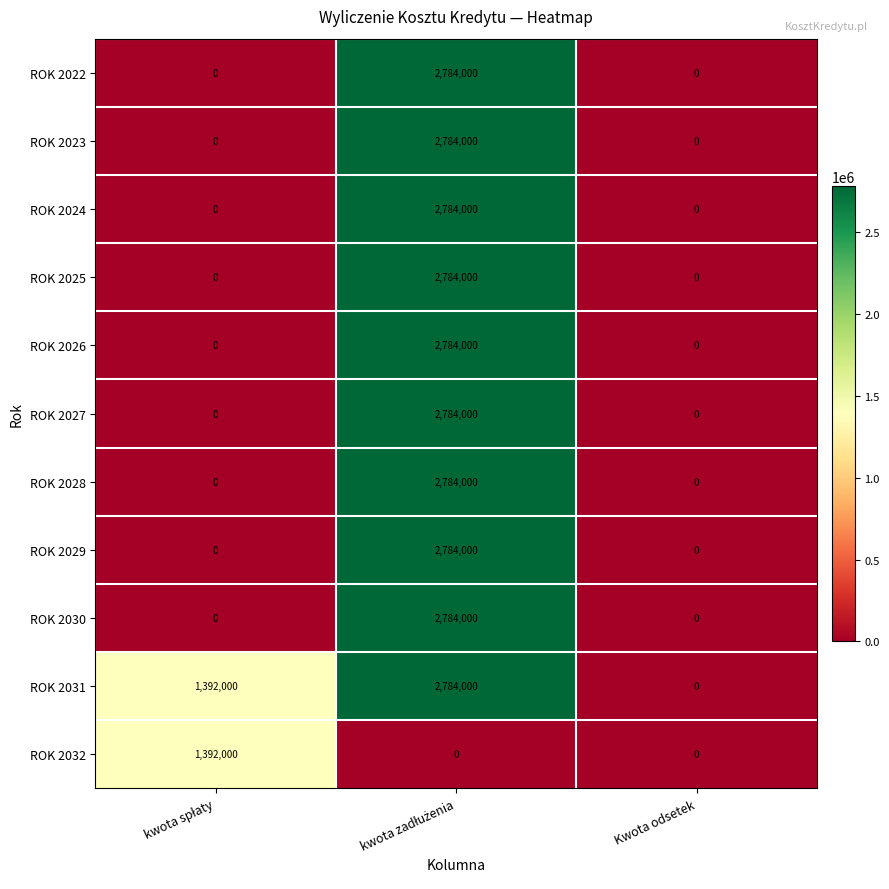

What is the greatest value displayed?

2784000